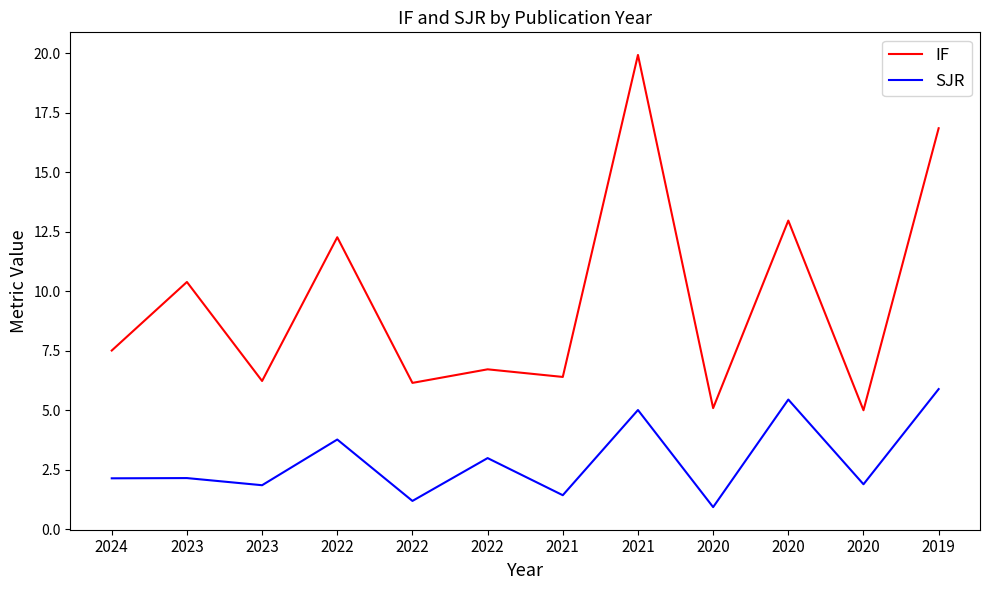

How many lines are shown in the chart?

2